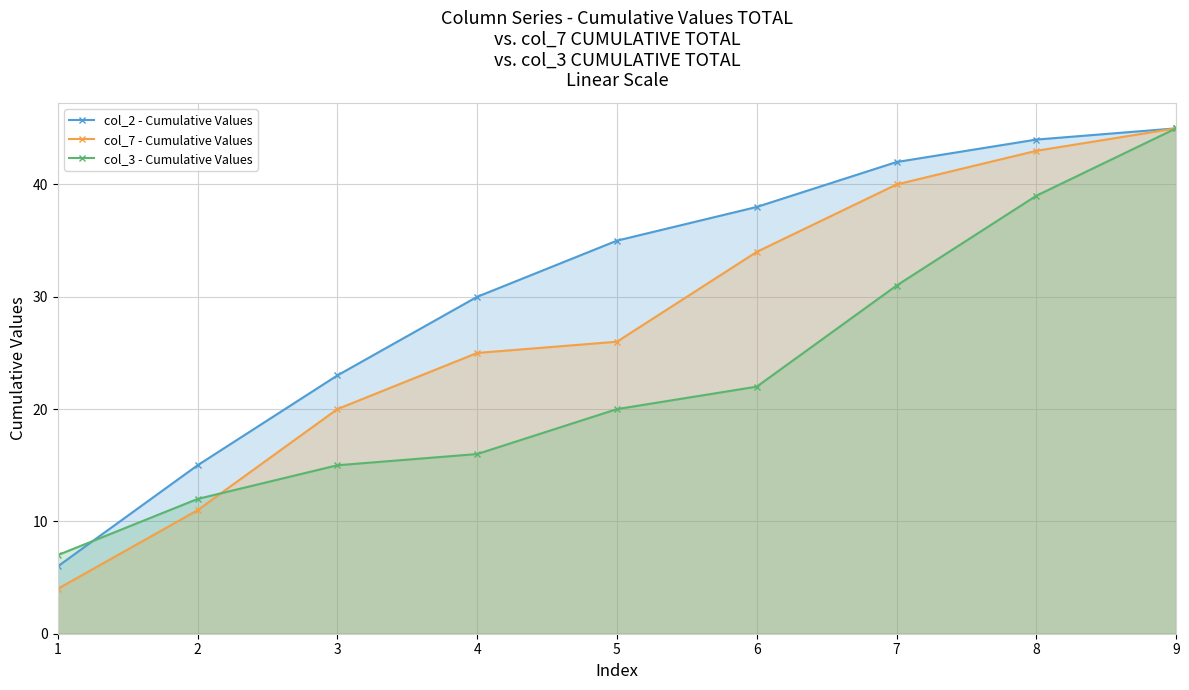

Which series has the largest range (max minus min)?

col_7 - Cumulative Values